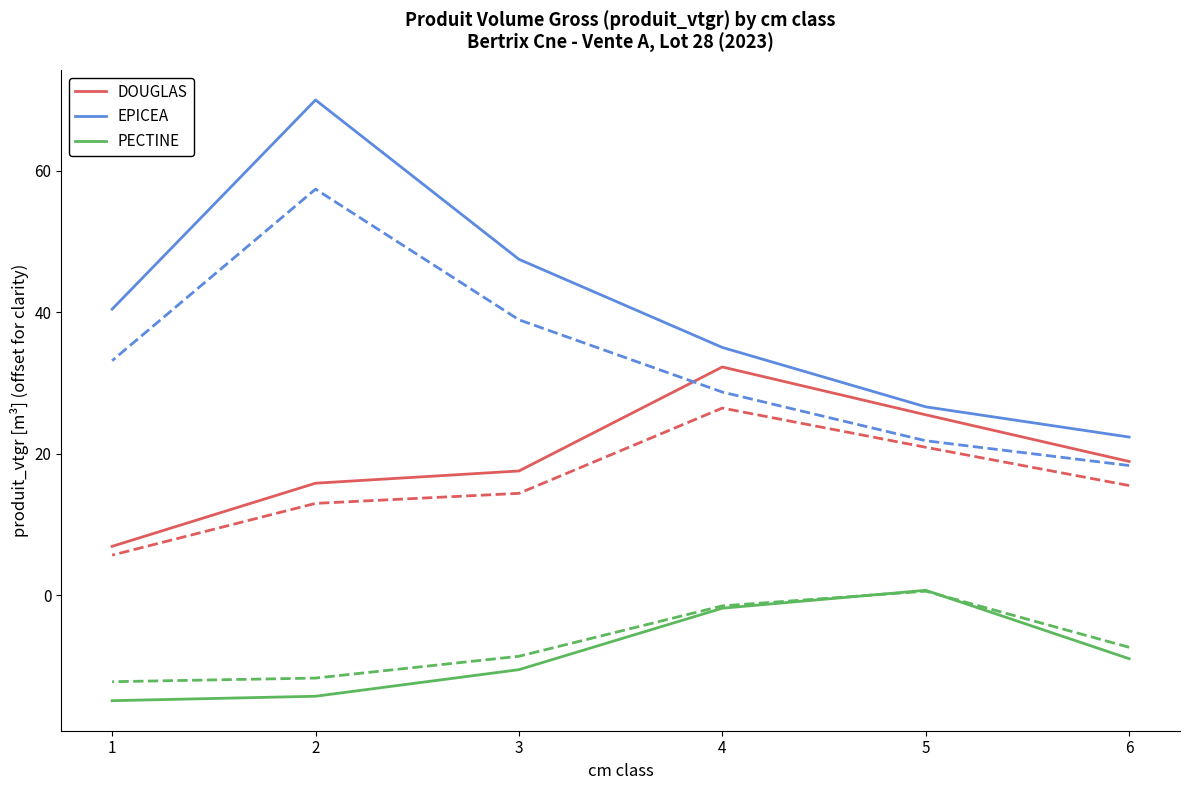

Reading left to right, what are all the values shown in this chart?

DOUGLAS: 6.9	15.8	17.6	32.3	25.5	18.9
EPICEA: 40.4	70.0	47.5	35.0	26.6	22.4
PECTINE: -14.9	-14.3	-10.5	-1.8	0.7	-9.0